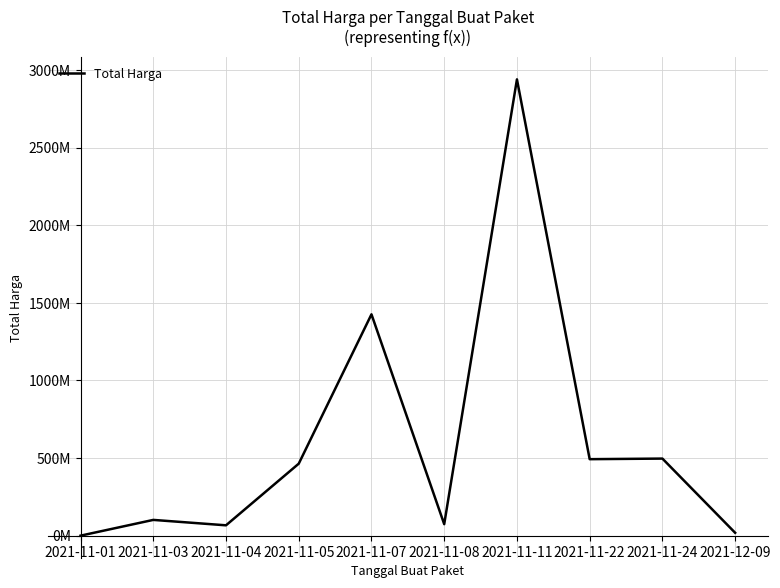

What is the label of the 1st point from the right?

2021-12-09